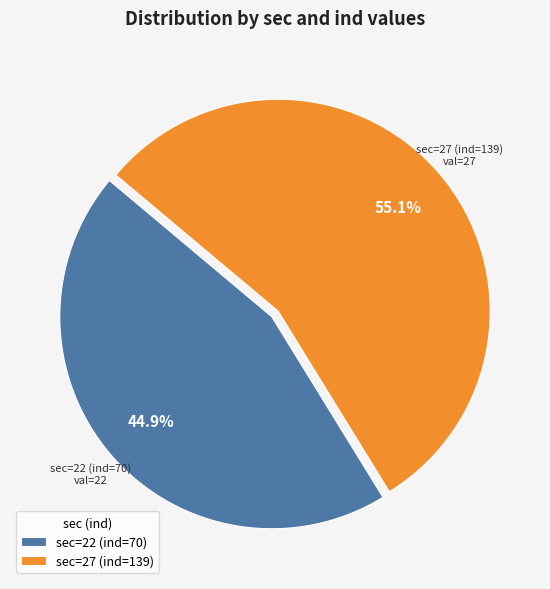

Which slice is the largest?

sec=27 (ind=139)